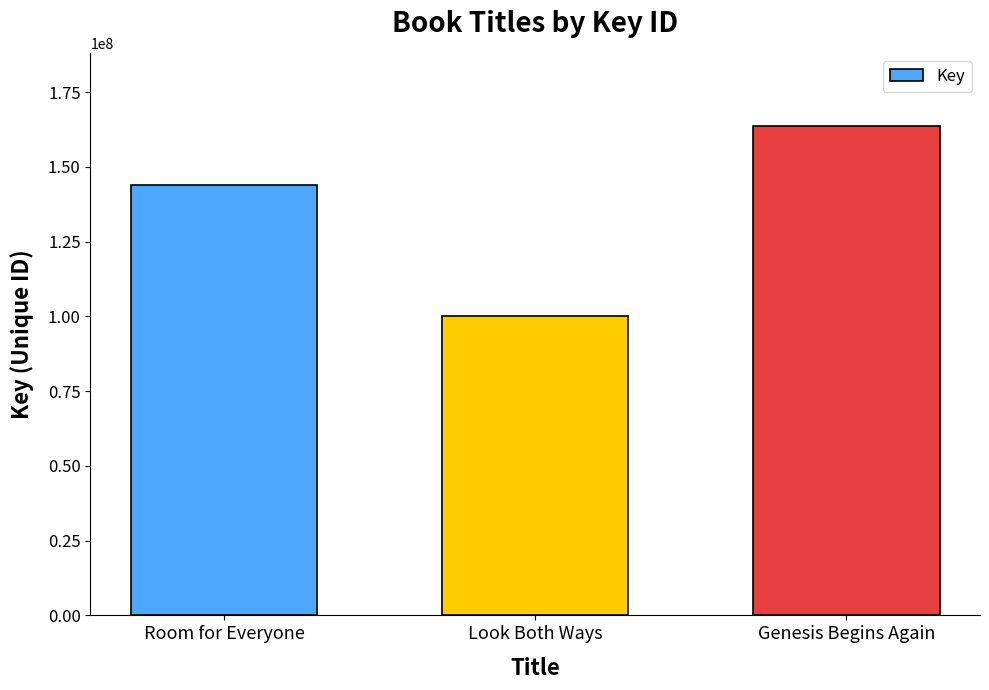

Reading left to right, list all the values displayed in this chart.

Room for Everyone=144080817	Look Both Ways=100216975	Genesis Begins Again=163628046